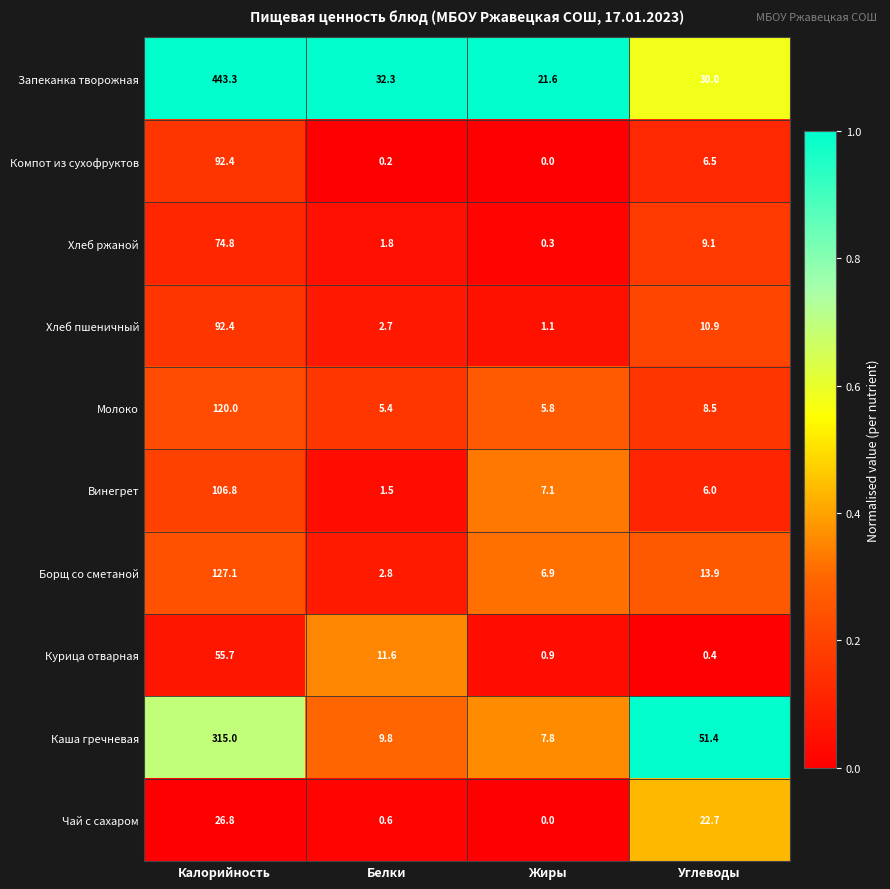

Which series has the widest spread of values?

Запеканка творожная